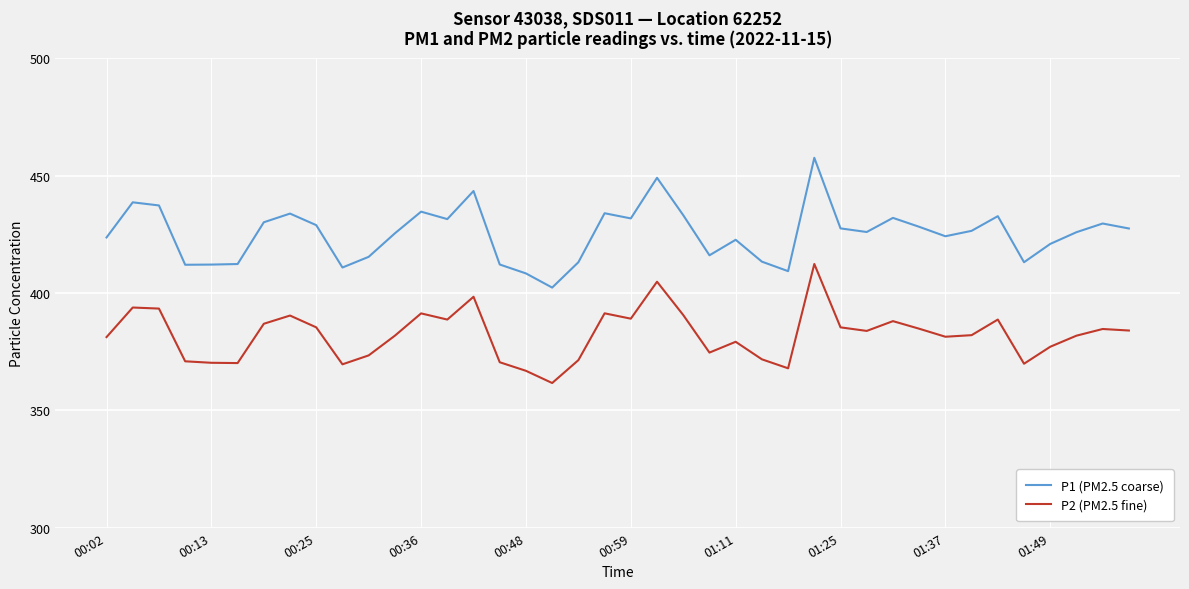

True or false: P2 (PM2.5 fine) and P1 (PM2.5 coarse) cross at least once.

False